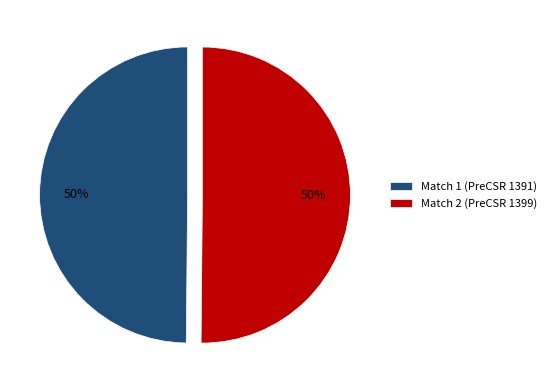

To the nearest percent, what percentage of the pie is Match 1 (PreCSR 1391)?

50%